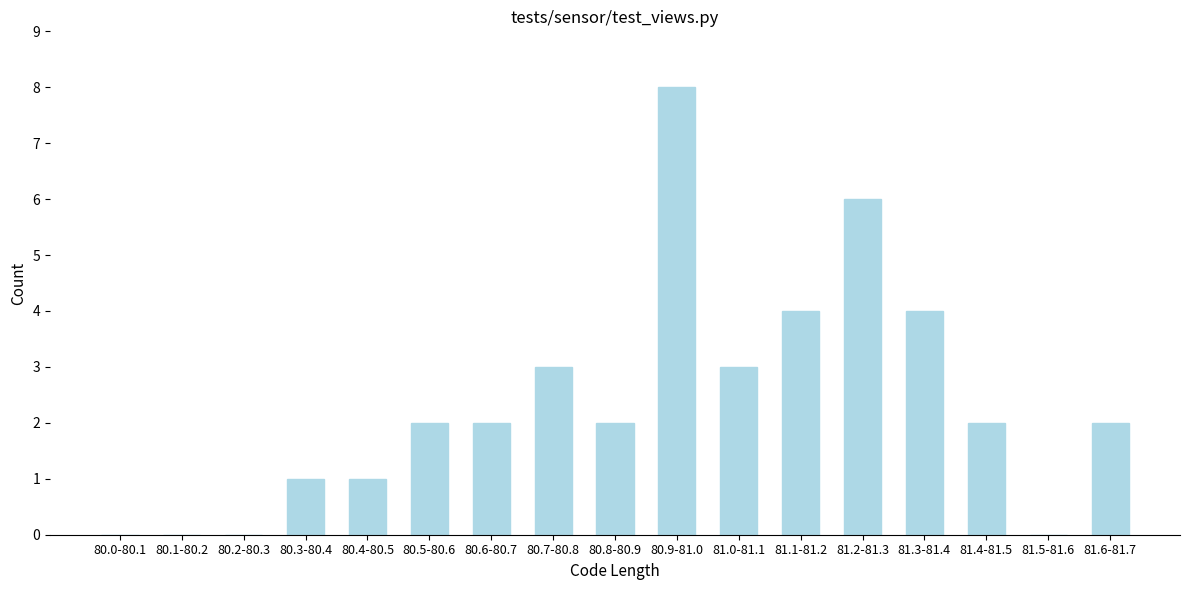

Reading left to right, transcribe all the data shown in this chart.

80.0-80.1=0	80.1-80.2=0	80.2-80.3=0	80.3-80.4=1	80.4-80.5=1	80.5-80.6=2	80.6-80.7=2	80.7-80.8=3	80.8-80.9=2	80.9-81.0=8	81.0-81.1=3	81.1-81.2=4	81.2-81.3=6	81.3-81.4=4	81.4-81.5=2	81.5-81.6=0	81.6-81.7=2